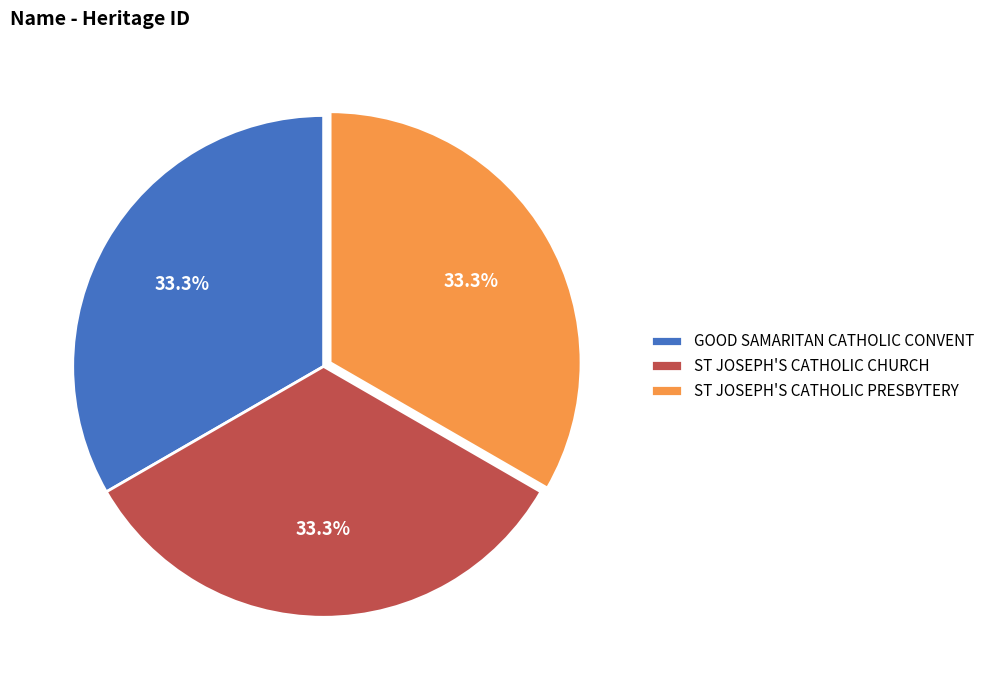

Count the number of slices in the pie.

3